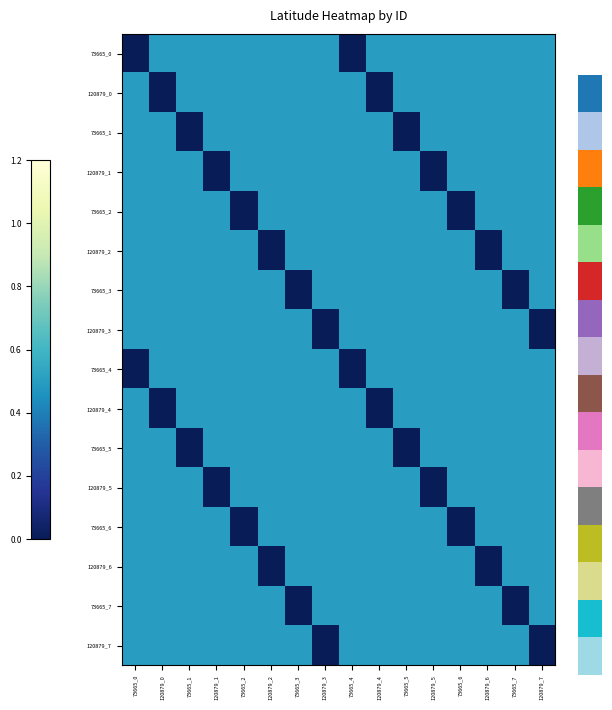

What is the spread (max minus min) of values at 120879_7?

0.5